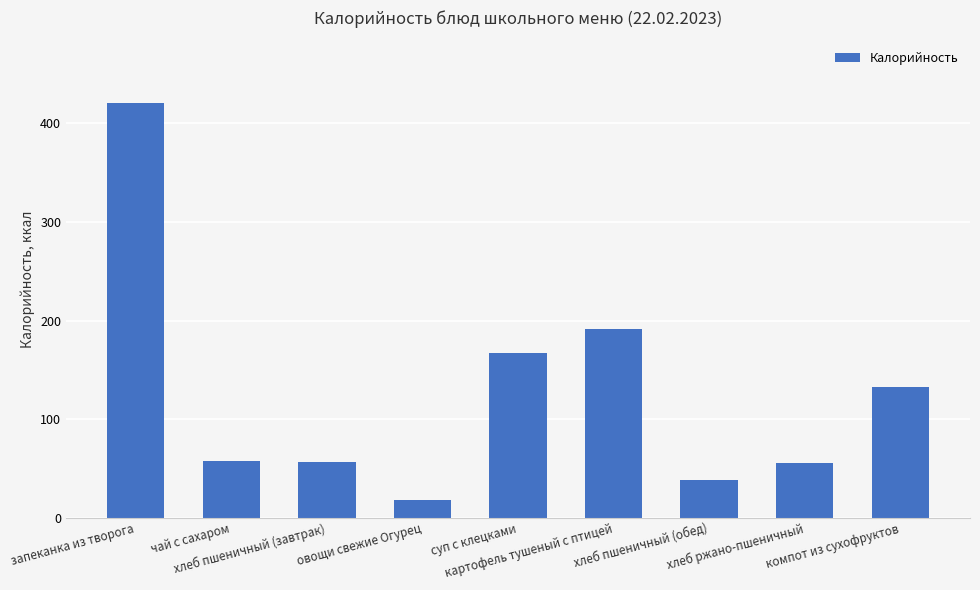

The chart shows a value of 18 at хлеб пшеничный (обед). True or false?

False